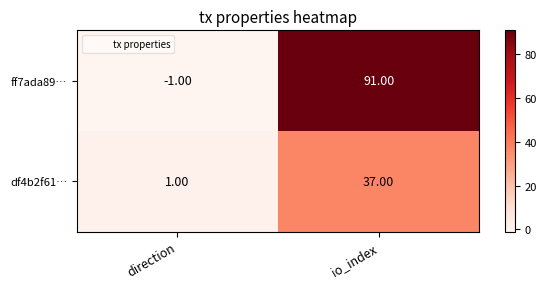

List the labels in order of df4b2f61… value, smallest first.

direction, io_index